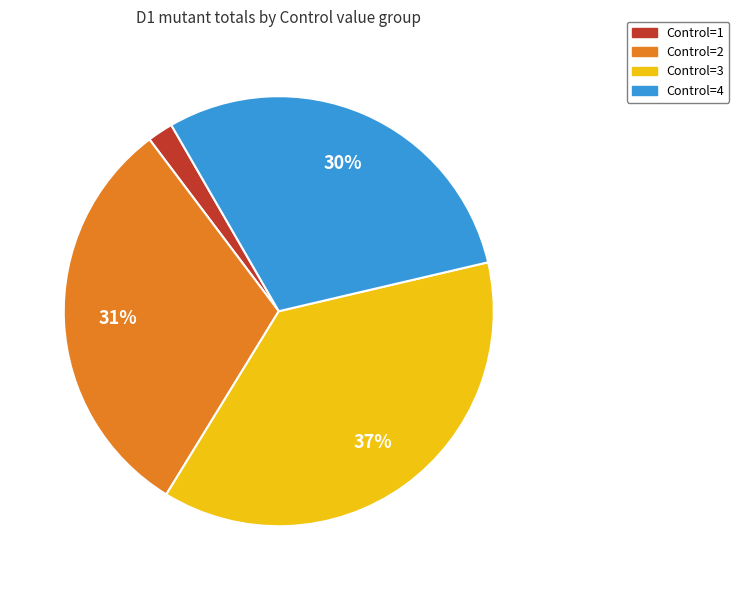

How many segments does this pie chart have?

4